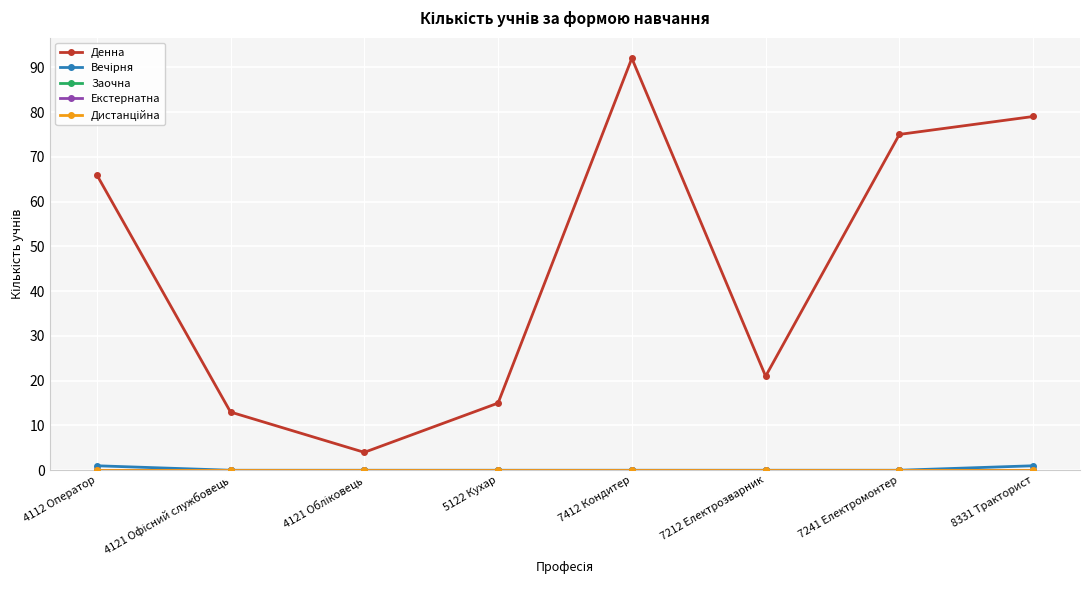

Which series has the largest range (max minus min)?

Денна